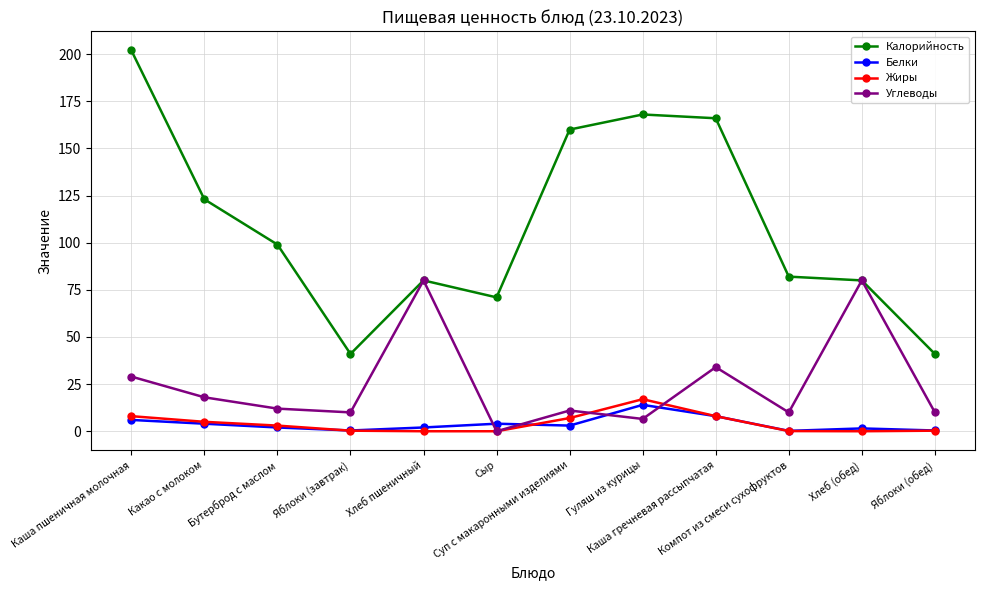

How many categories are shown in the chart?

12